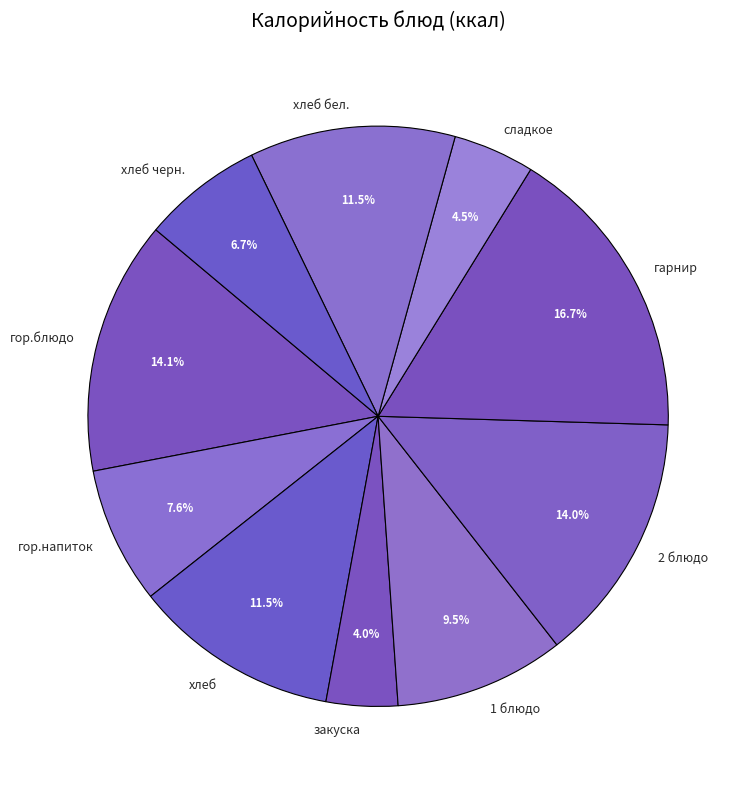

The гор.блюдо slice represents 20% of the pie. True or false?

False